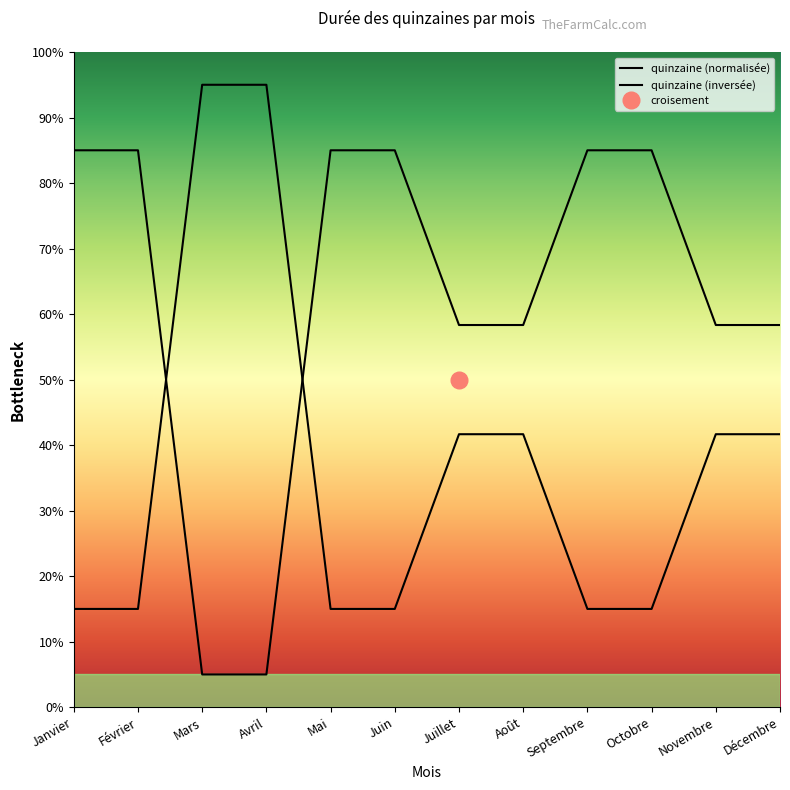

What position from the right is Août?

5